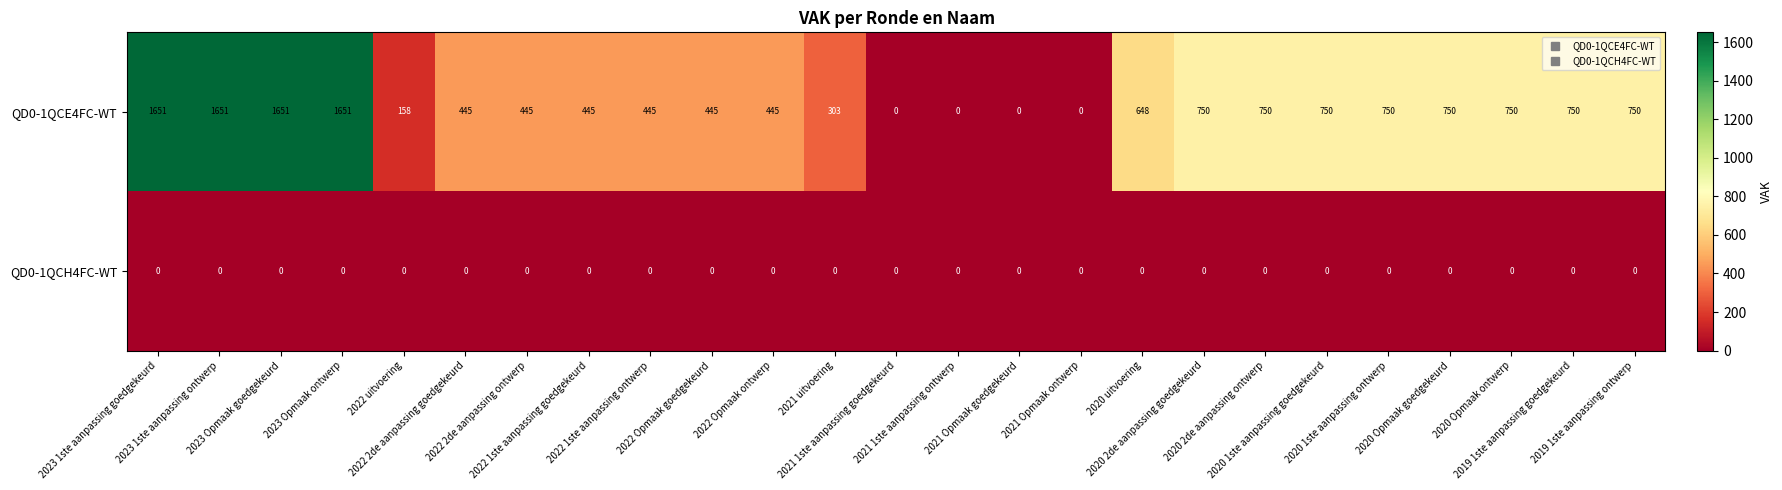

Which series has the largest total across all categories?

QD0-1QCE4FC-WT